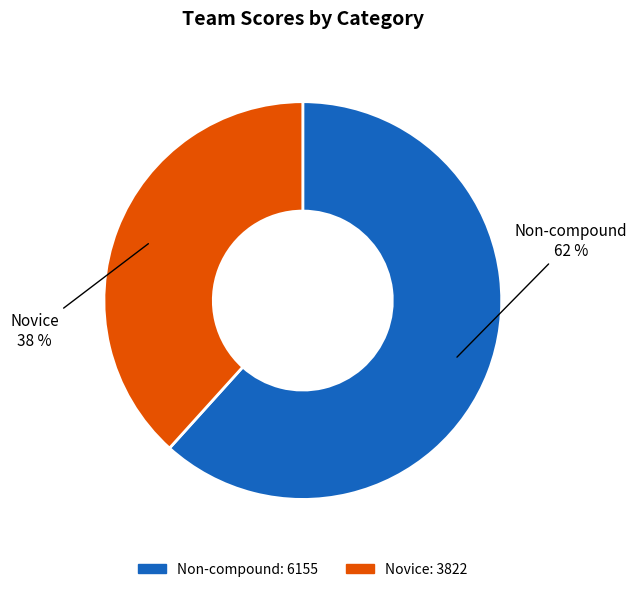

Rank the categories by value from highest to lowest.

Non-compound, Novice